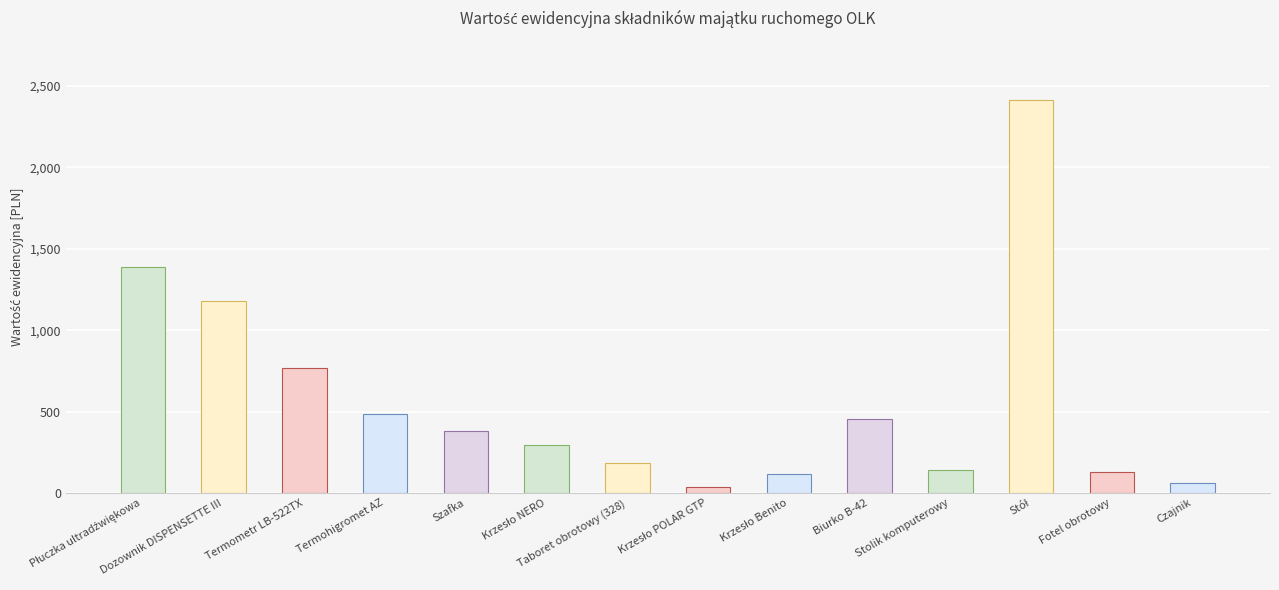

Are the bars grouped side by side (vs. stacked)?

No